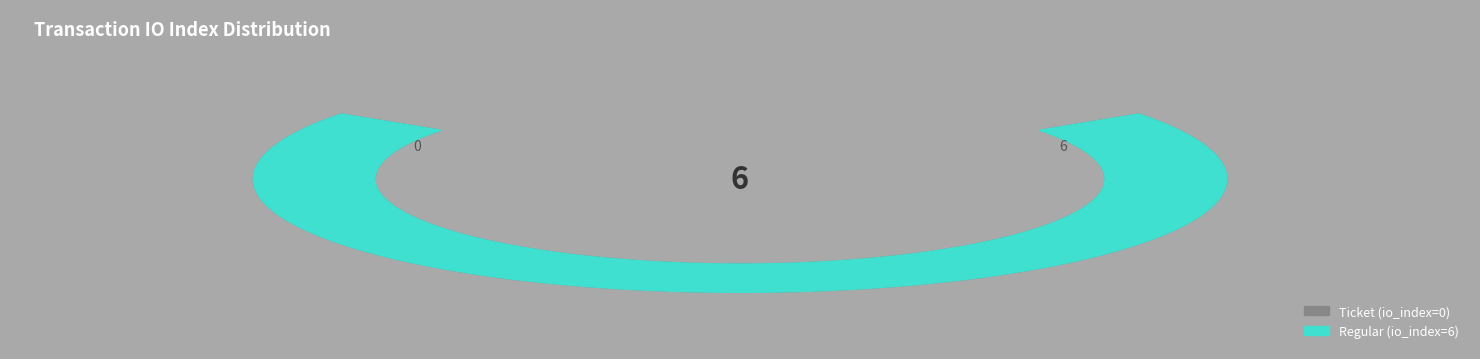

Which category has the biggest portion of the pie?

Regular